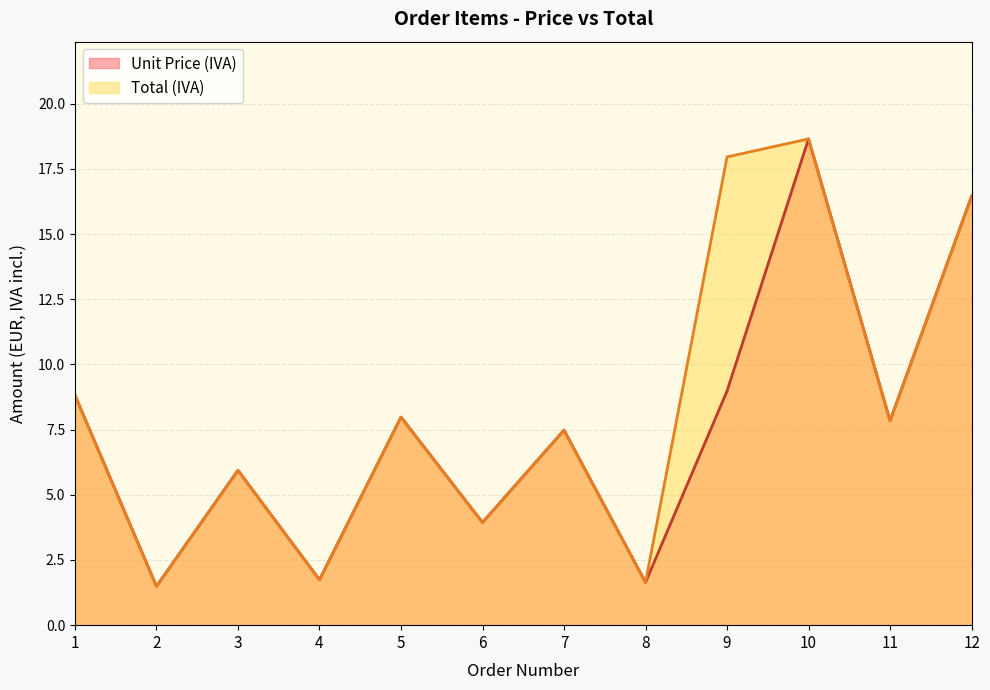

How many lines are shown in the chart?

2